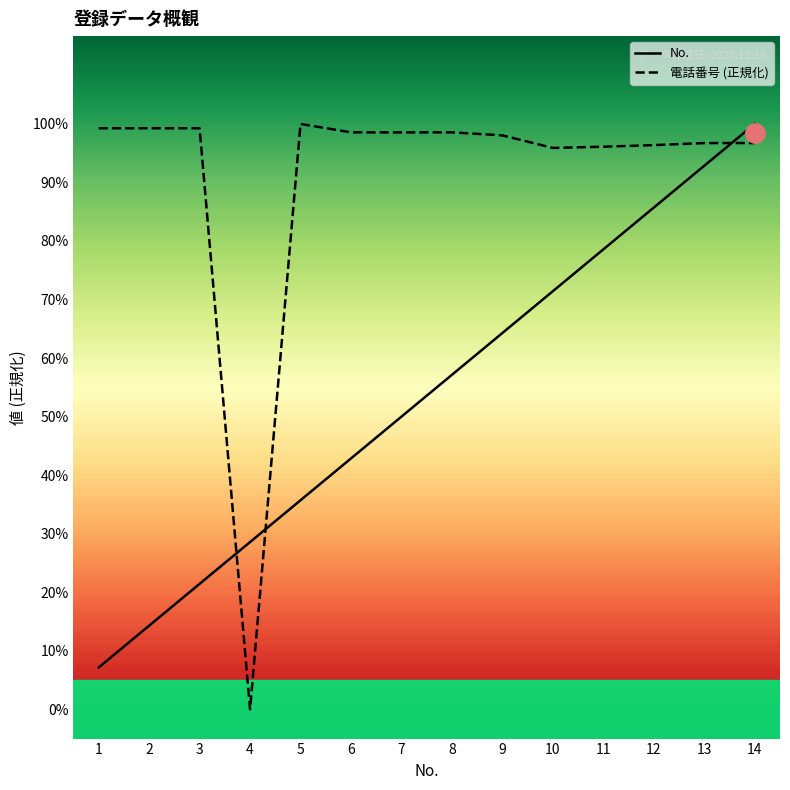

What is the difference between the No. values at 13 and 6?

0.5